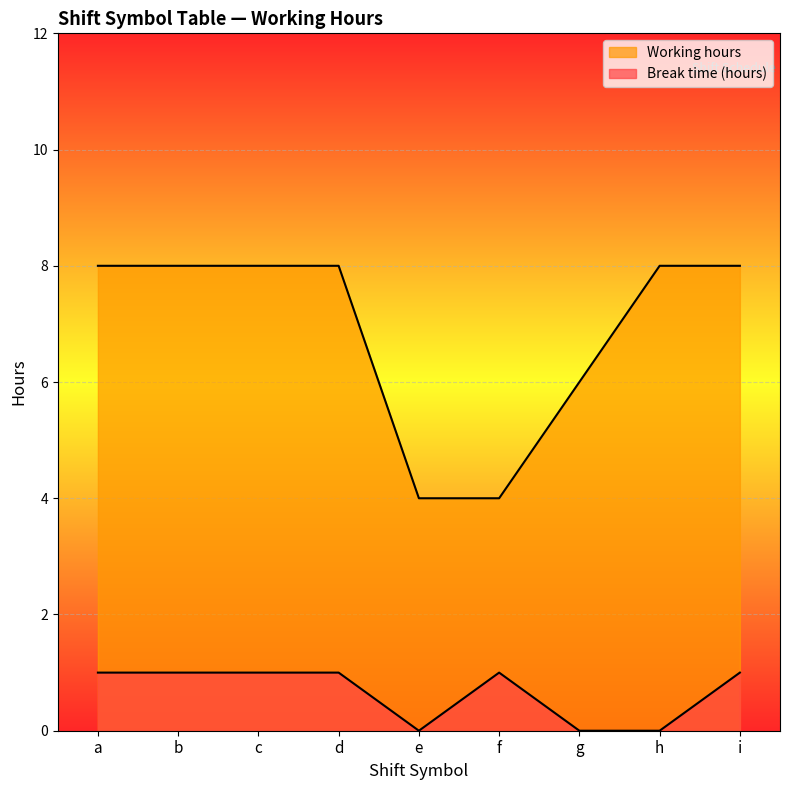

What is the sum of the Break time (hours) values at b and g?

1